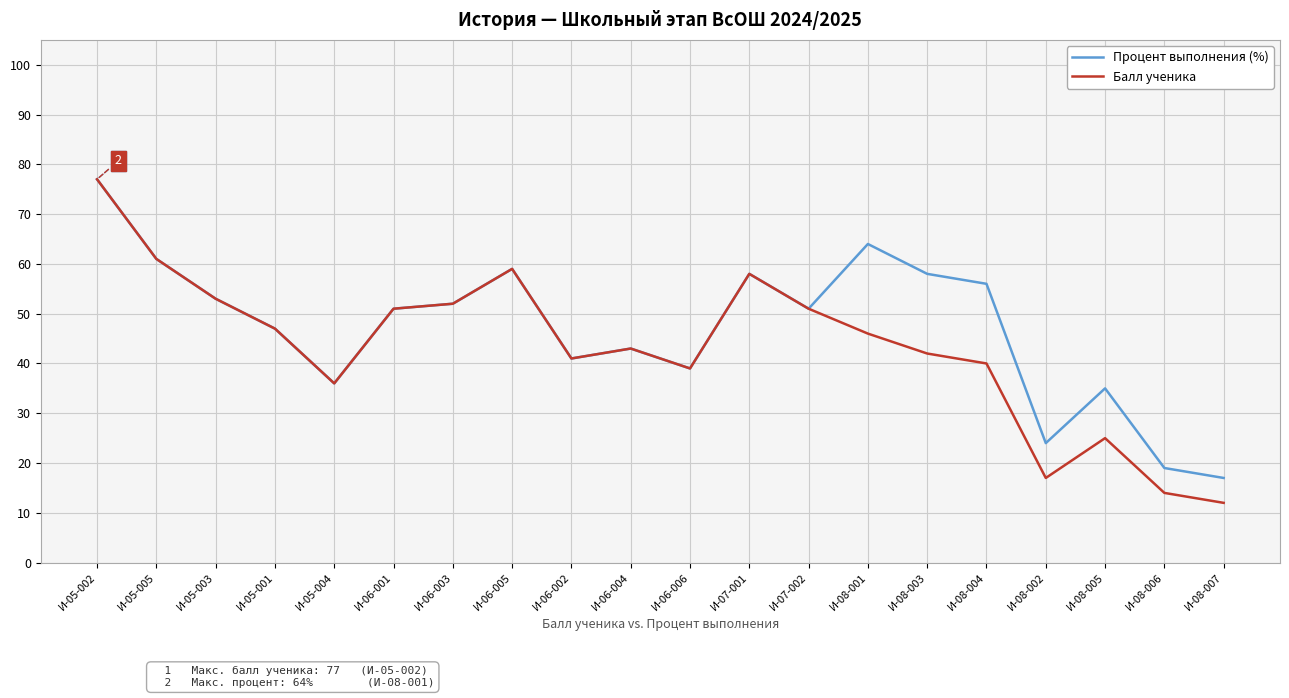

Is the value of Процент выполнения (%) at И-08-001 greater than the value of Балл ученика at И-05-001?

Yes